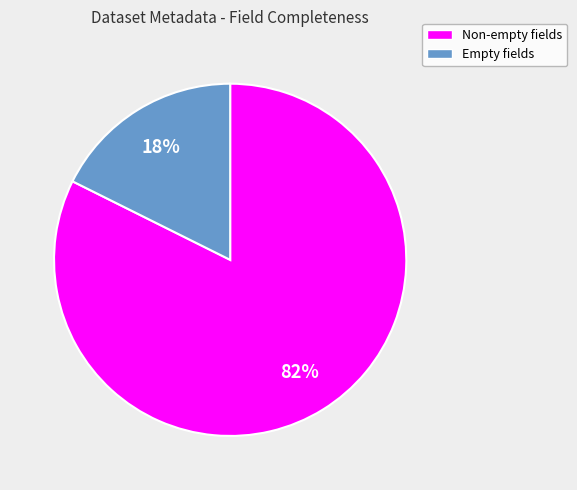

Combined, do Non-empty fields and Empty fields account for over 50%?

Yes